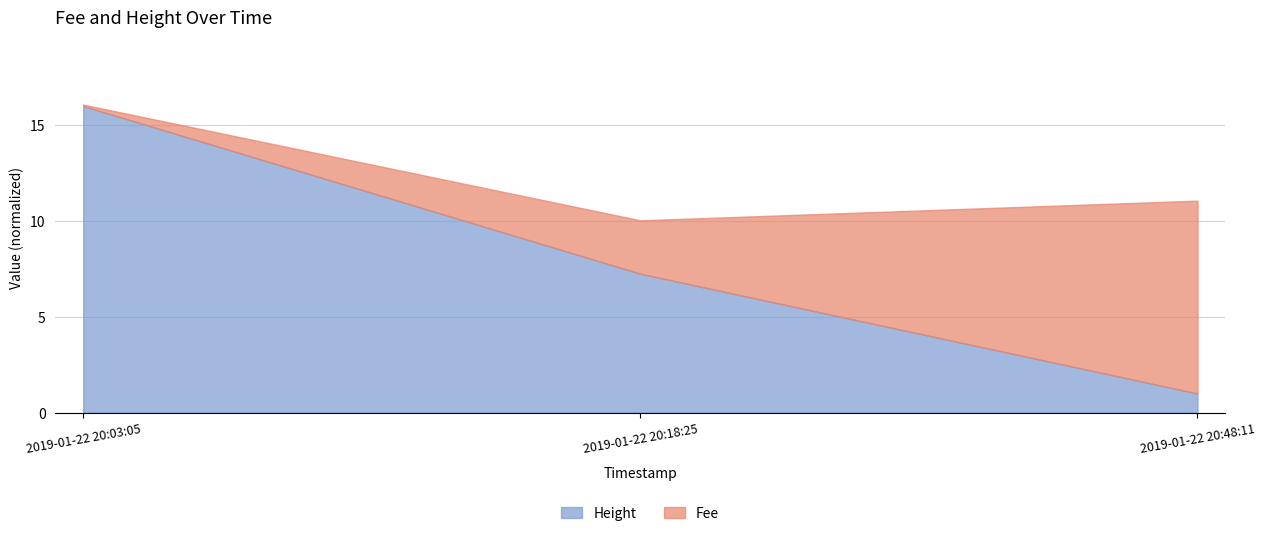

Rank the categories by value from highest to lowest.

2019-01-22 20:03:05, 2019-01-22 20:18:25, 2019-01-22 20:48:11